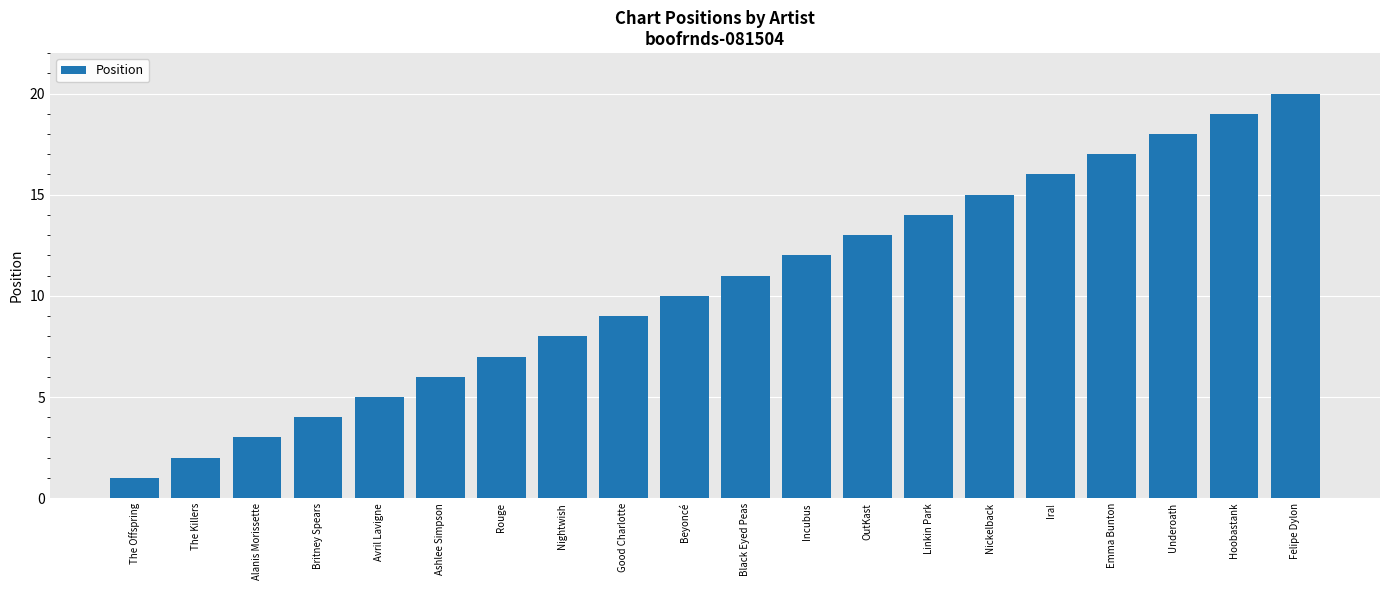

What is the label of the 1st bar from the left?

The Offspring